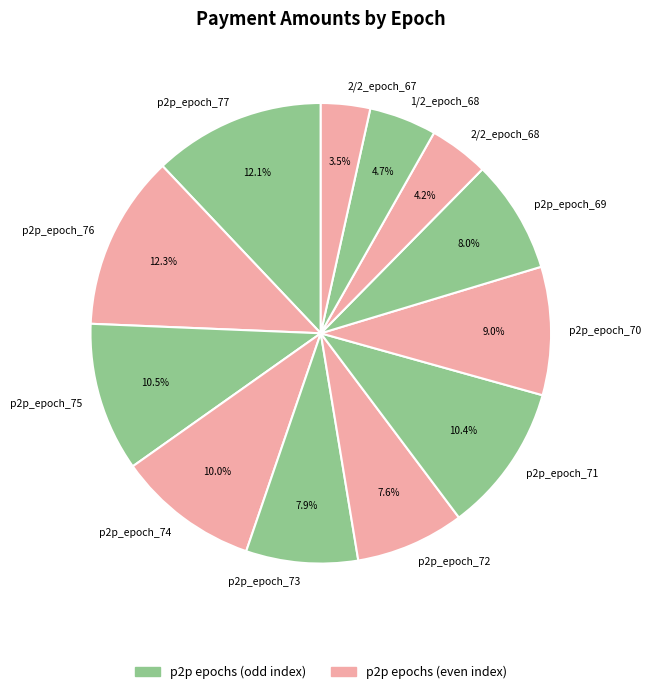

How many segments does this pie chart have?

12